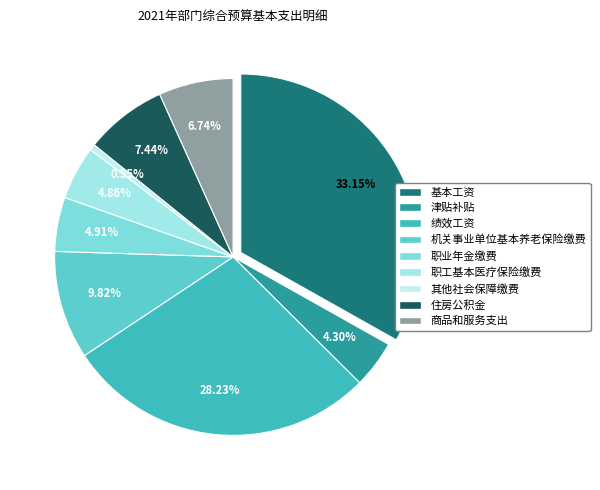

To the nearest percent, what is the difference between the largest and smallest slice percentages?

33%